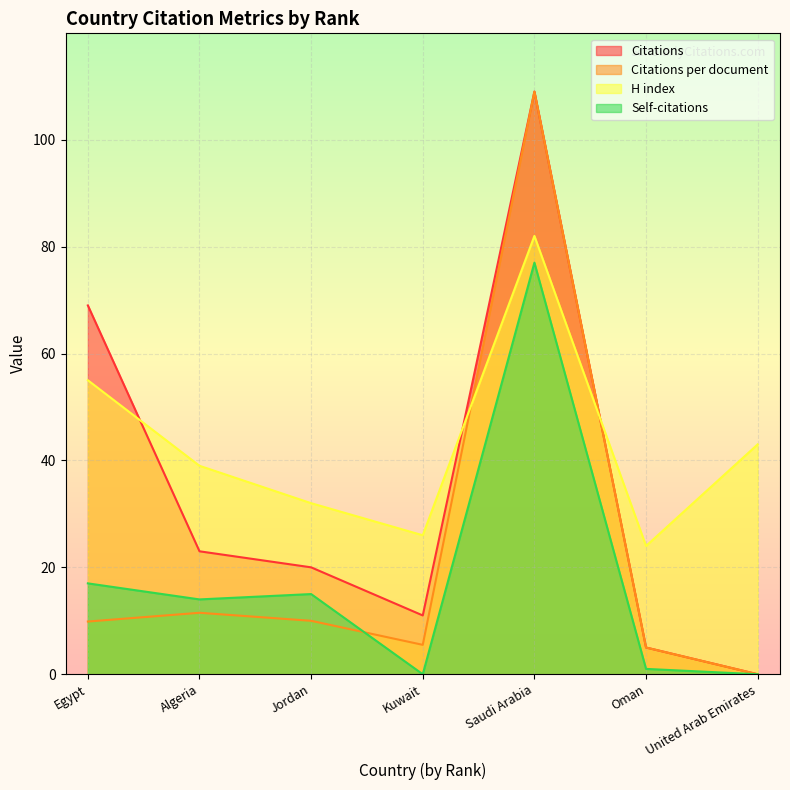

In Self-citations, how many points are higher than both neighbors (excluding endpoints)?

2